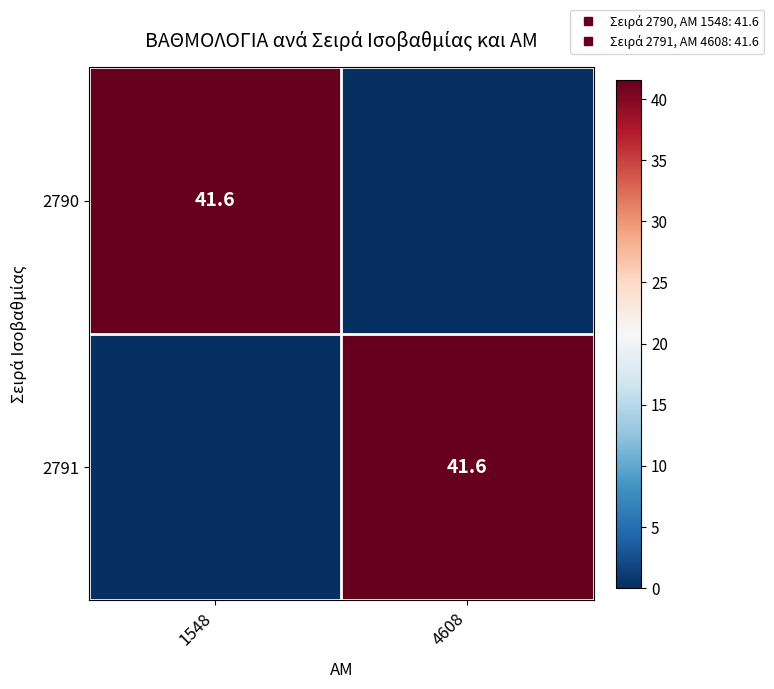

Which series has the widest spread of values?

2790